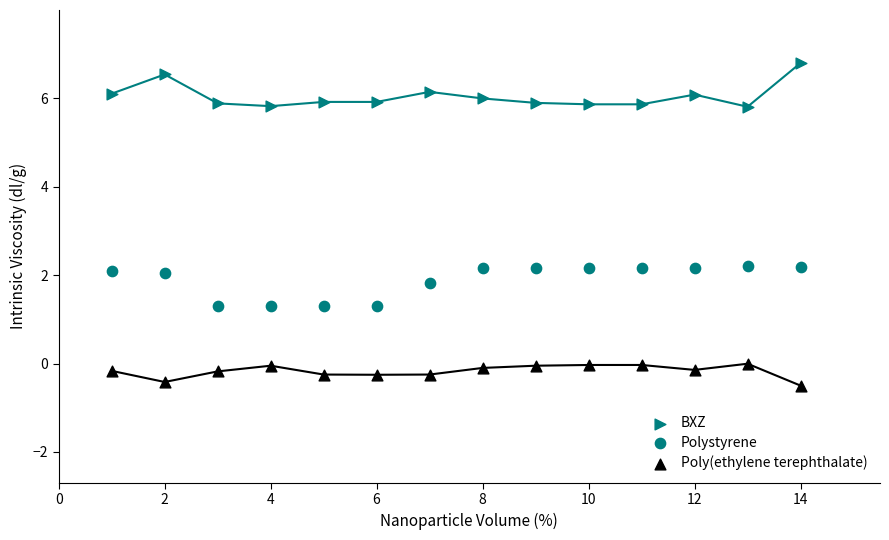

How many data points are displayed?

42